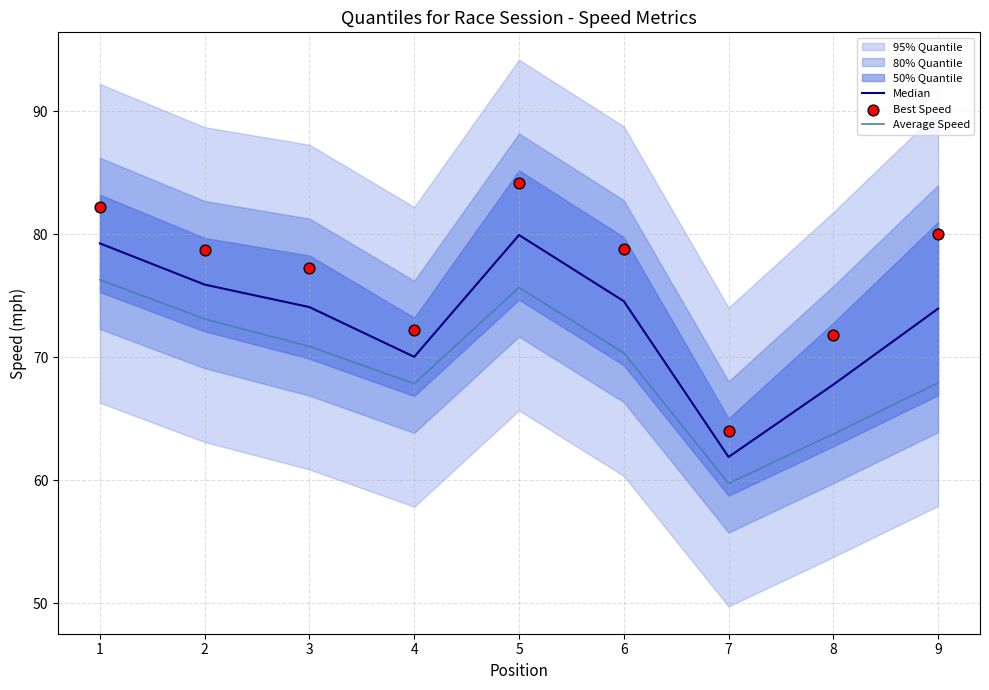

Is it true that Average Speed equals 67.8 at 4?

True